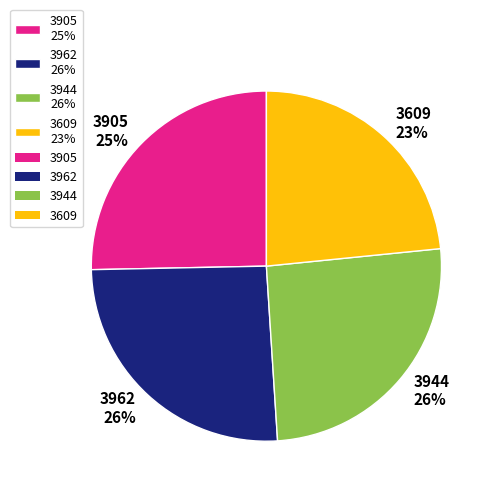

Is the sum of 3944 and 3609 greater than half?

No